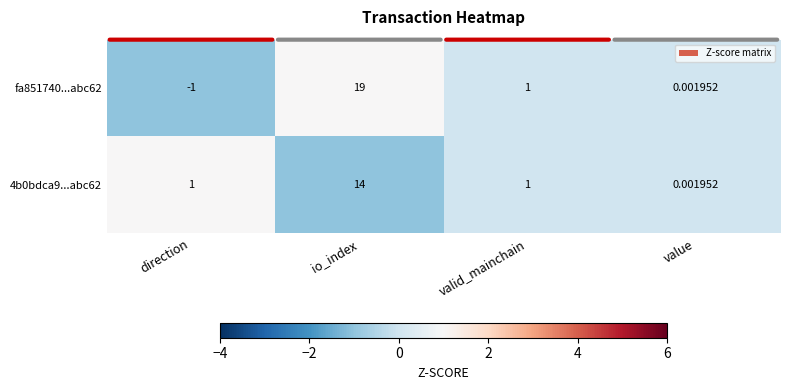

Which series has the largest total across all categories?

fa851740...abc62